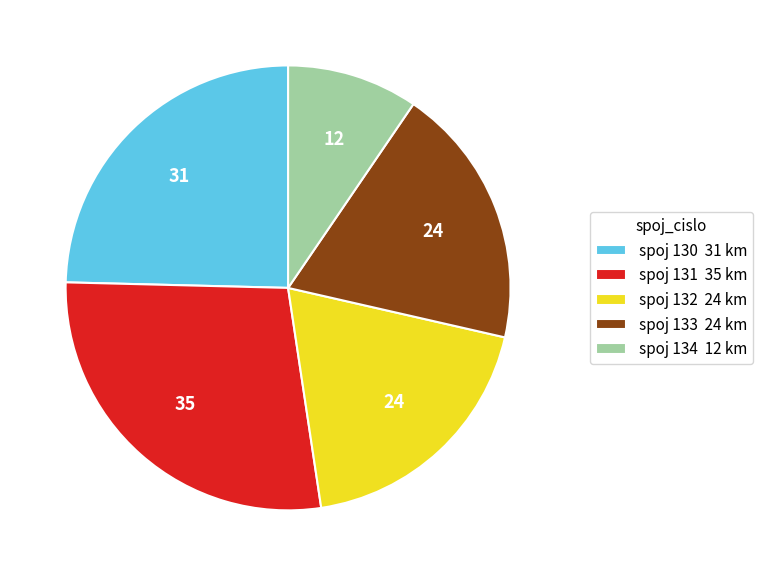

The spoj 130 31 km slice represents 25% of the pie. True or false?

True